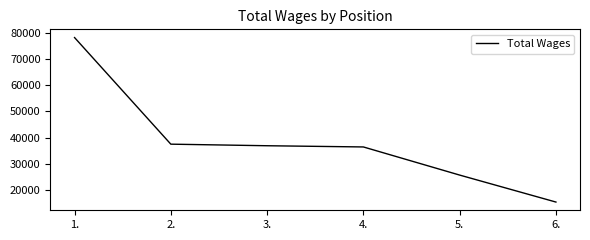

Which has a higher value, 1. or 2.?

1.